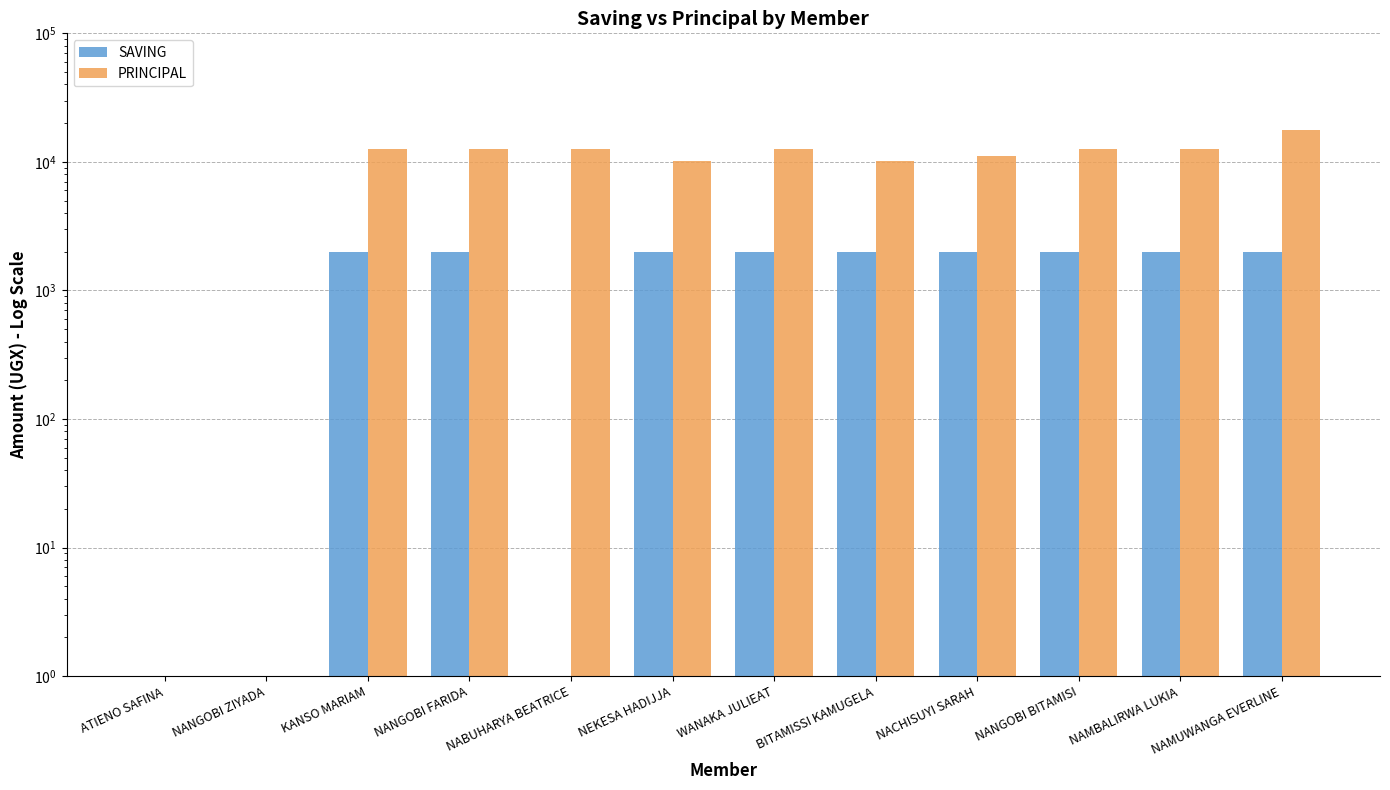

At how many categories does at least one series exceed 15553?

1